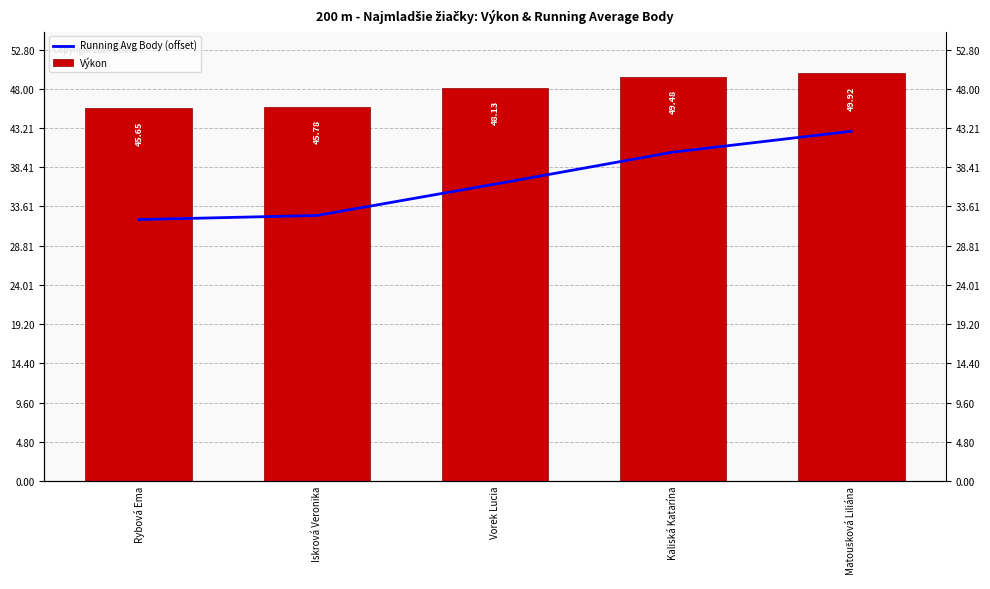

List the series in order of their overall mean, lowest first.

Running Avg Body (offset), Výkon